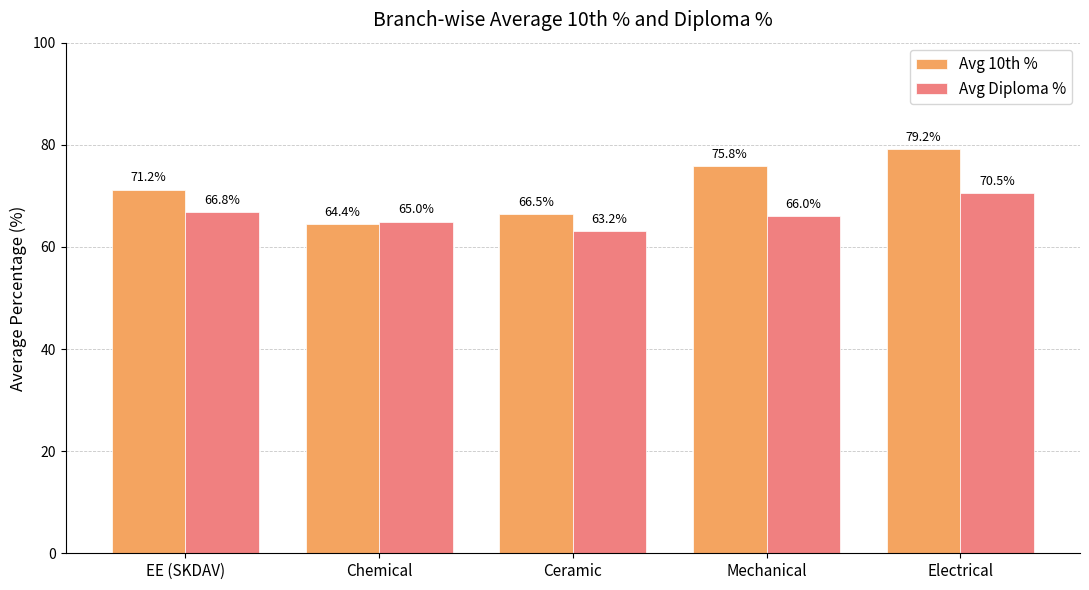

Between Chemical and Electrical, which series saw the biggest shift?

Avg 10th %